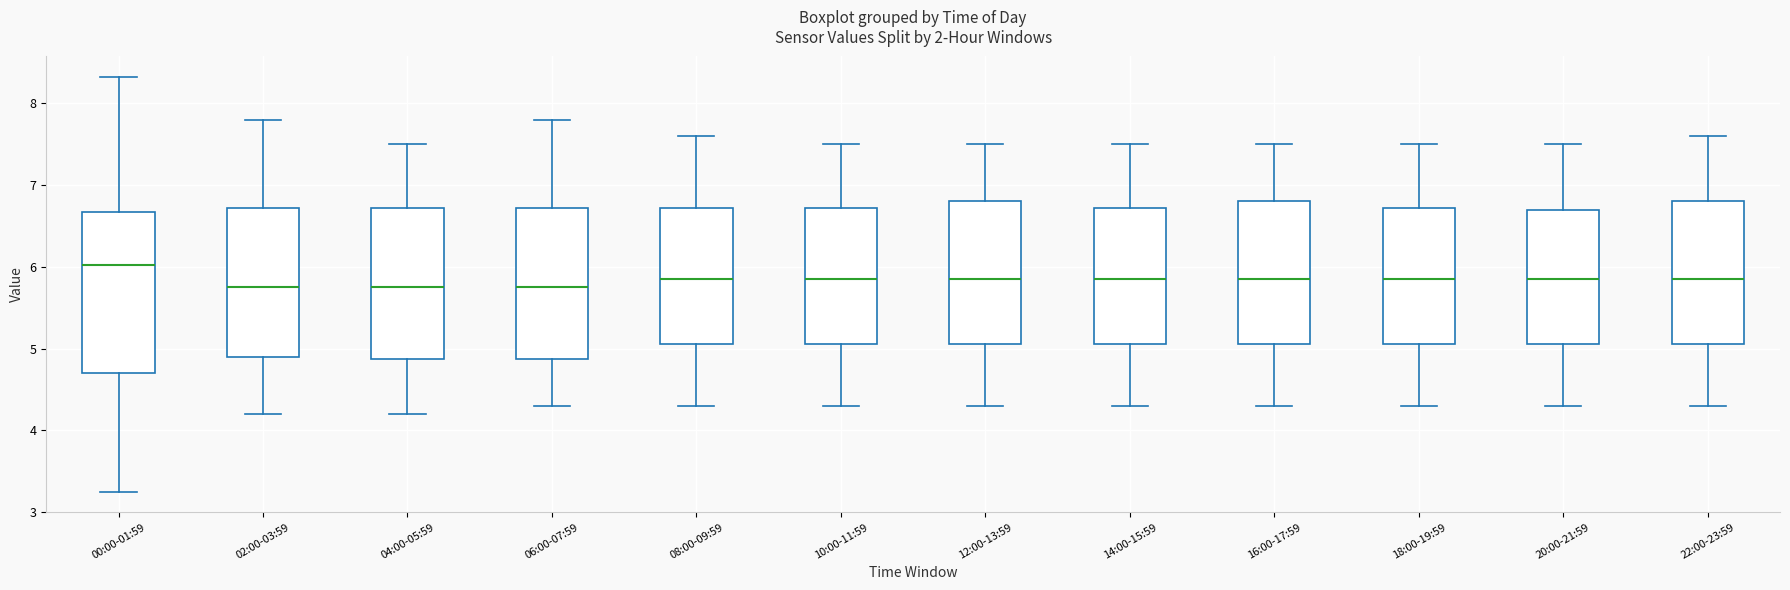

Reading left to right, transcribe this box plot: for each box, give where its median line is, the range the box spans, and where its two whiskers end, as read against the y-axis. The values are not printed on the chart, so give them approximately, as read against the axis.

00:00-01:59: median 6.0, box 4.7 to 6.7, whiskers 3.3 to 8.3
02:00-03:59: median 5.8, box 4.9 to 6.7, whiskers 4.2 to 7.8
04:00-05:59: median 5.8, box 4.9 to 6.7, whiskers 4.2 to 7.5
06:00-07:59: median 5.8, box 4.9 to 6.7, whiskers 4.3 to 7.8
08:00-09:59: median 5.9, box 5.1 to 6.7, whiskers 4.3 to 7.6
10:00-11:59: median 5.9, box 5.1 to 6.7, whiskers 4.3 to 7.5
12:00-13:59: median 5.9, box 5.1 to 6.8, whiskers 4.3 to 7.5
14:00-15:59: median 5.9, box 5.1 to 6.7, whiskers 4.3 to 7.5
16:00-17:59: median 5.9, box 5.1 to 6.8, whiskers 4.3 to 7.5
18:00-19:59: median 5.9, box 5.1 to 6.7, whiskers 4.3 to 7.5
20:00-21:59: median 5.9, box 5.1 to 6.7, whiskers 4.3 to 7.5
22:00-23:59: median 5.9, box 5.1 to 6.8, whiskers 4.3 to 7.6